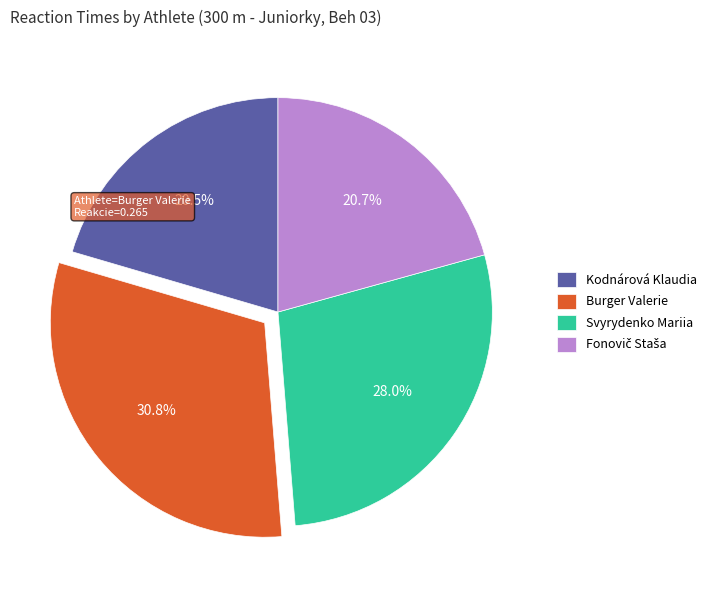

To the nearest percent, what portion does Burger Valerie represent?

31%